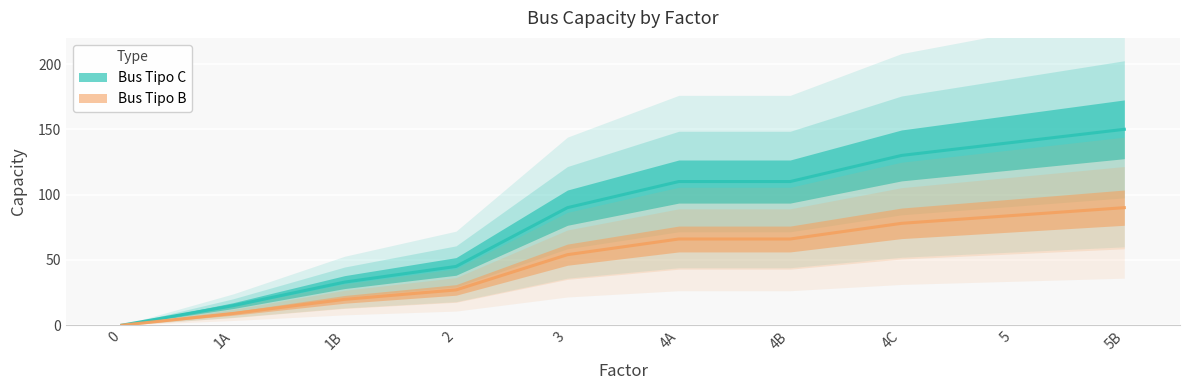

Where is Bus Tipo B nearest to the value 45?

3